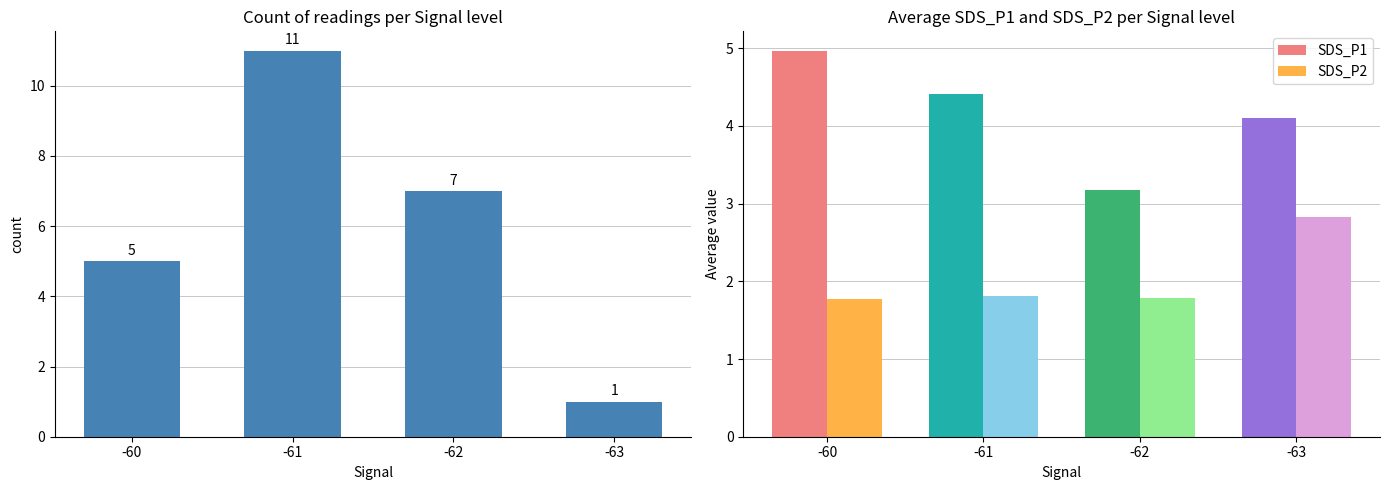

Rank the series at -60 from lowest to highest value.

SDS_P2, SDS_P1, Count